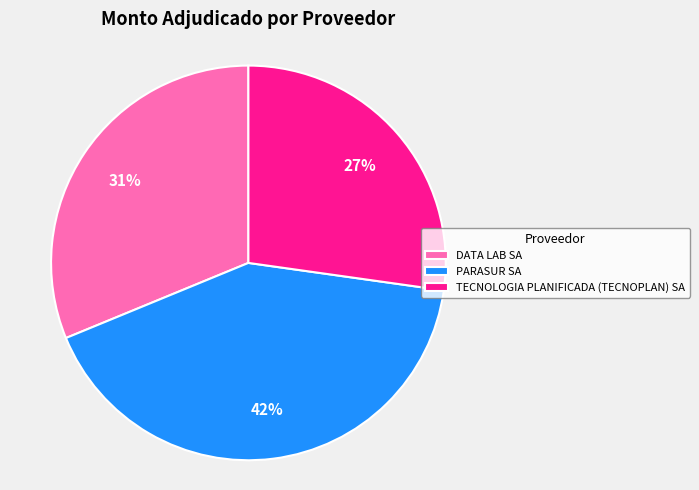

To the nearest percent, what is the average slice percentage?

33%